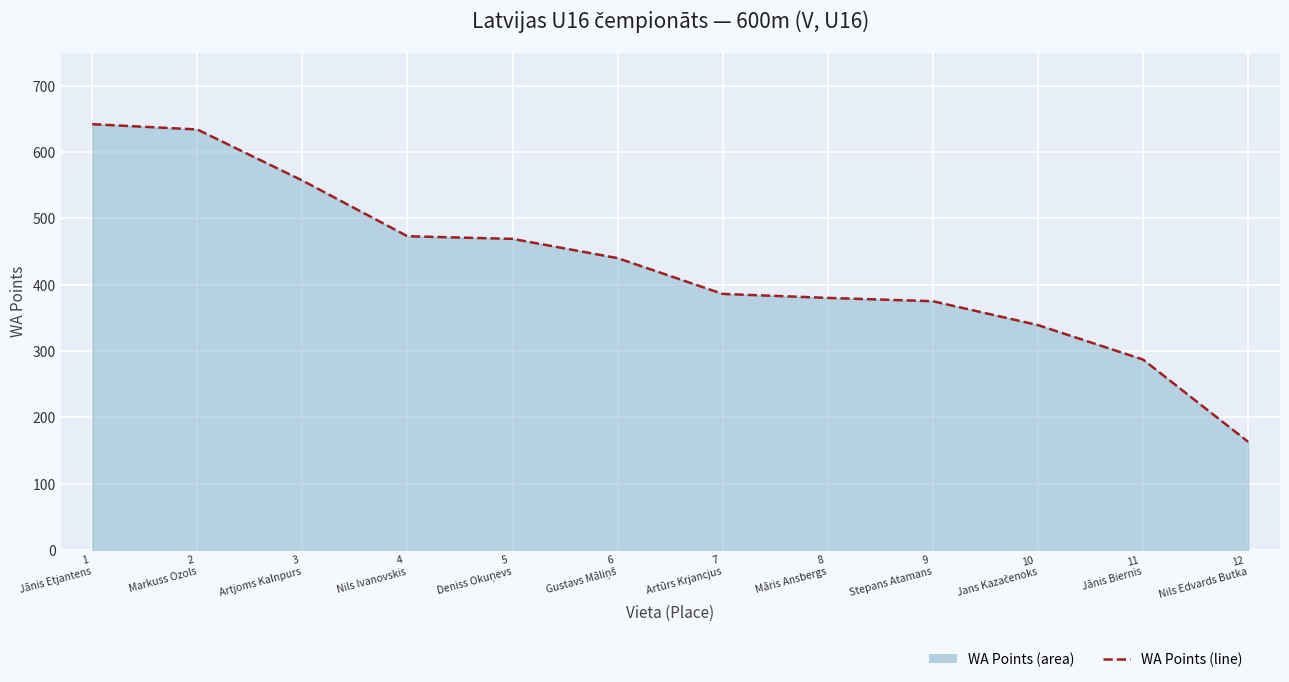

Where is the data nearest to the value 402?

7
Artūrs Krjancjus